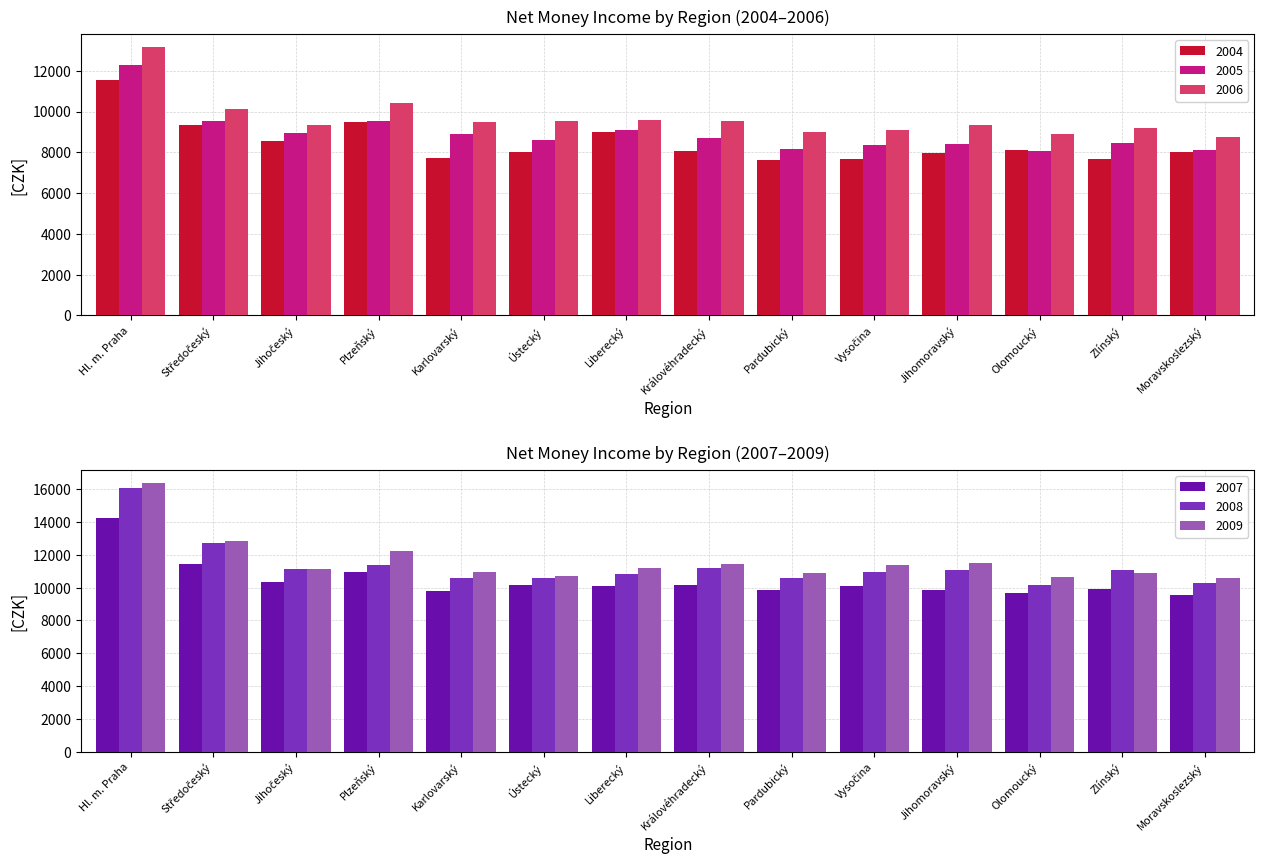

How many data points does each series have?

14